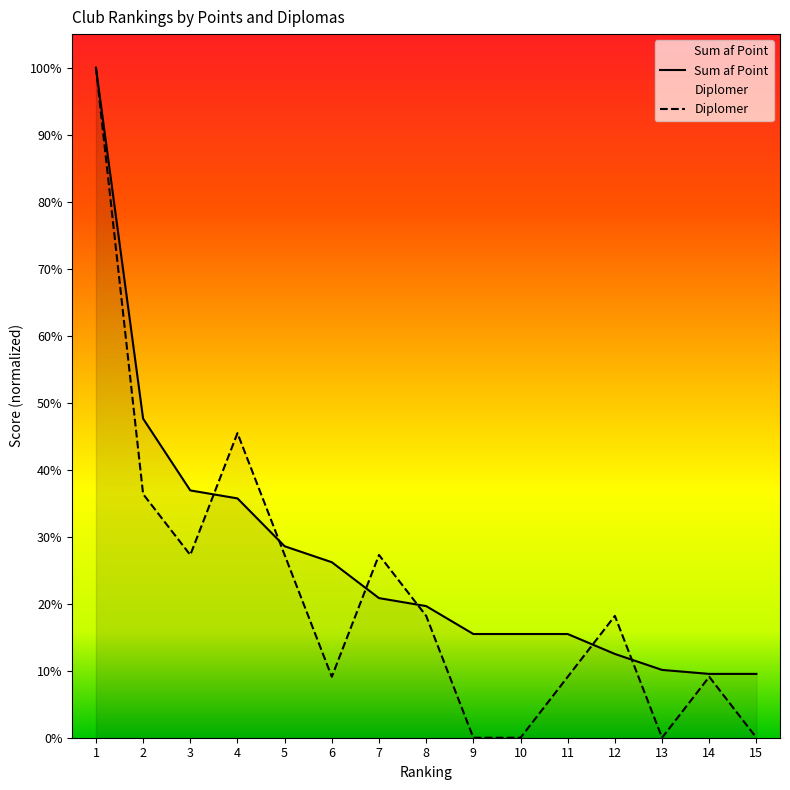

Reading right to left, extract all data points from this chart.

Sum af Point: 9.5	9.5	10.1	12.5	15.5	15.5	15.5	19.6	20.8	26.2	28.6	35.7	36.9	47.6	100.0
Diplomer: 0.0	9.1	0.0	18.2	9.1	0.0	0.0	18.2	27.3	9.1	27.3	45.5	27.3	36.4	100.0